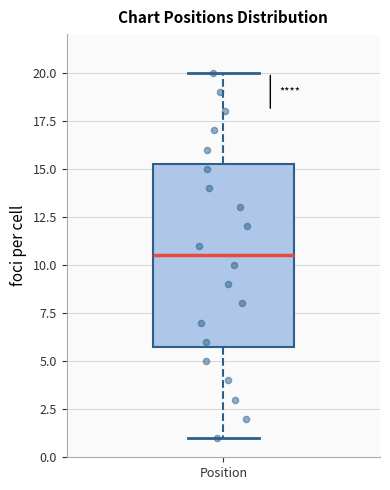

Transcribe this box plot: give where the median line is, the range the box spans, and where the two whiskers end, as read against the y-axis. The values are not printed on the chart, so give them approximately, as read against the axis.

median 10.5, box 6.0 to 15.5, whiskers 1.0 to 20.0